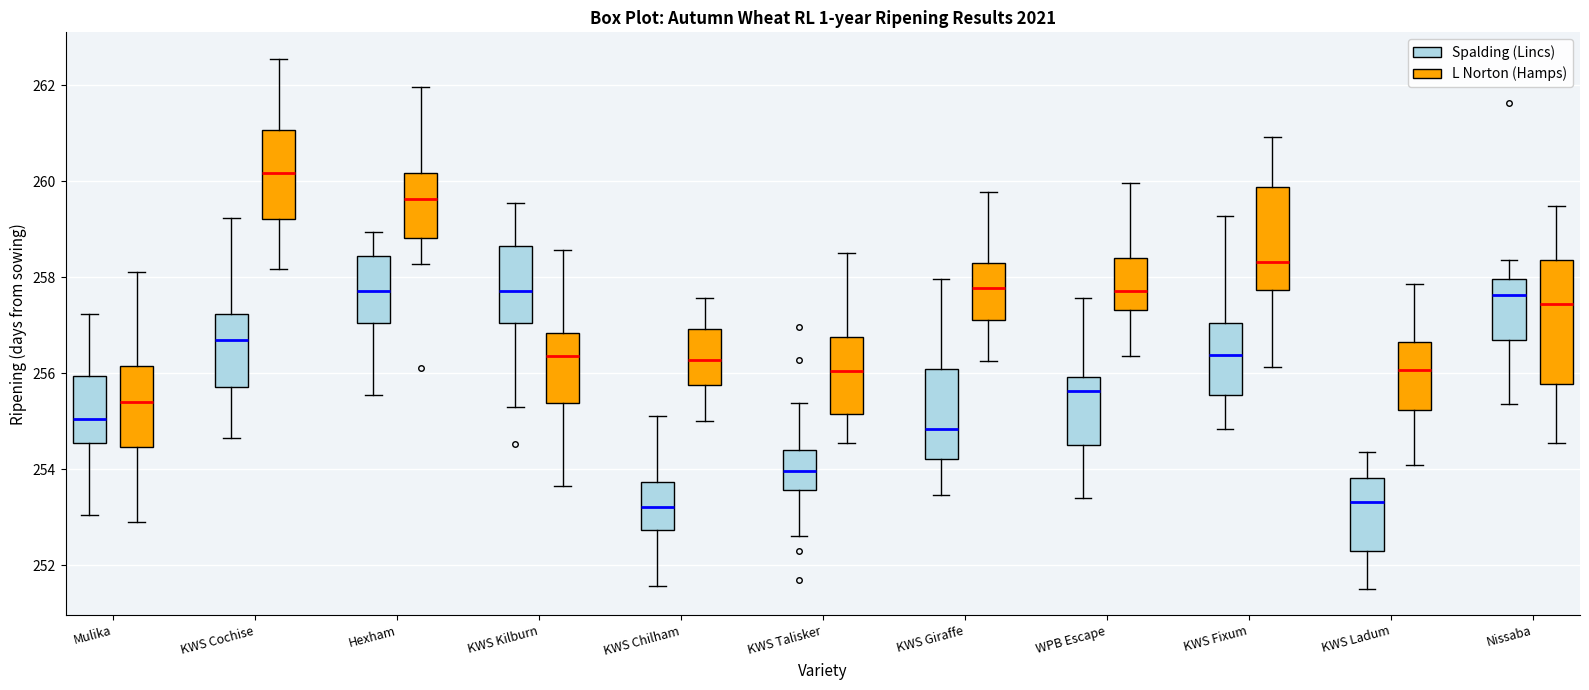

Which box is the tallest, from its lower edge to its upper edge?

Nissaba (L Norton (Hamps))